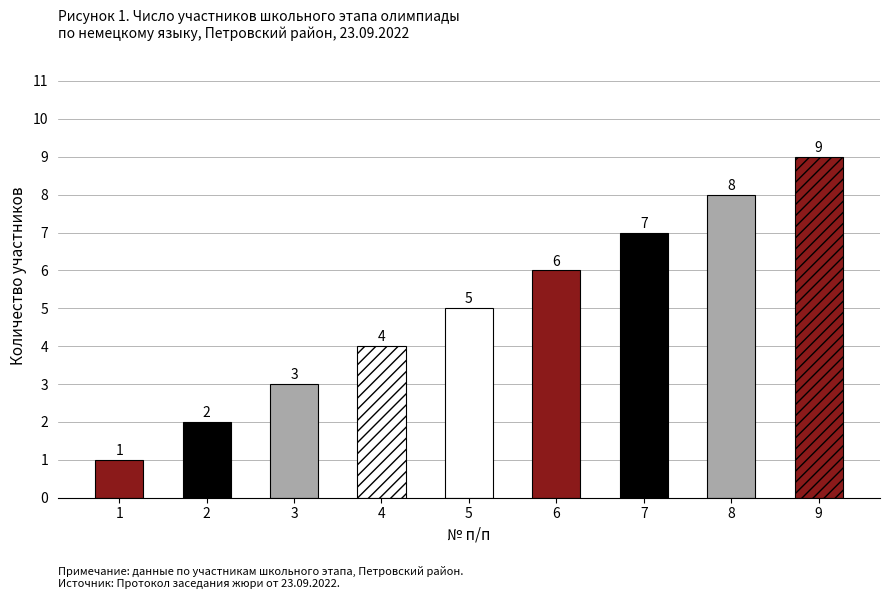

Reading left to right, transcribe all the data shown in this chart.

1	2	3	4	5	6	7	8	9